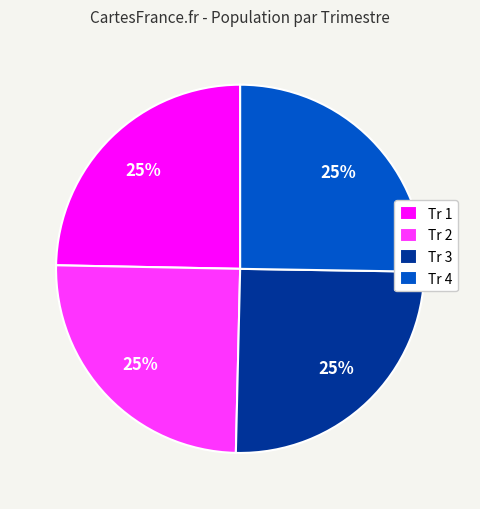

Does any single category account for the majority?

No